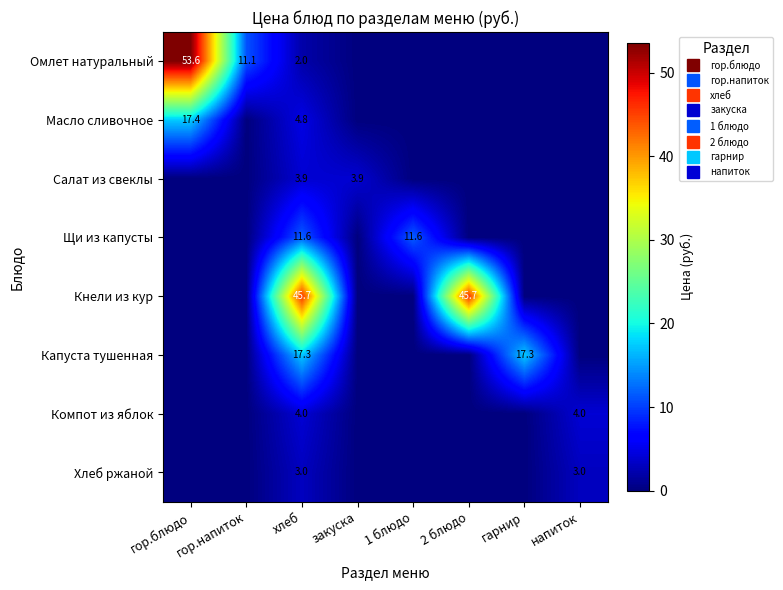

The Салат из свеклы series shows 0.0 at напиток. True or false?

True